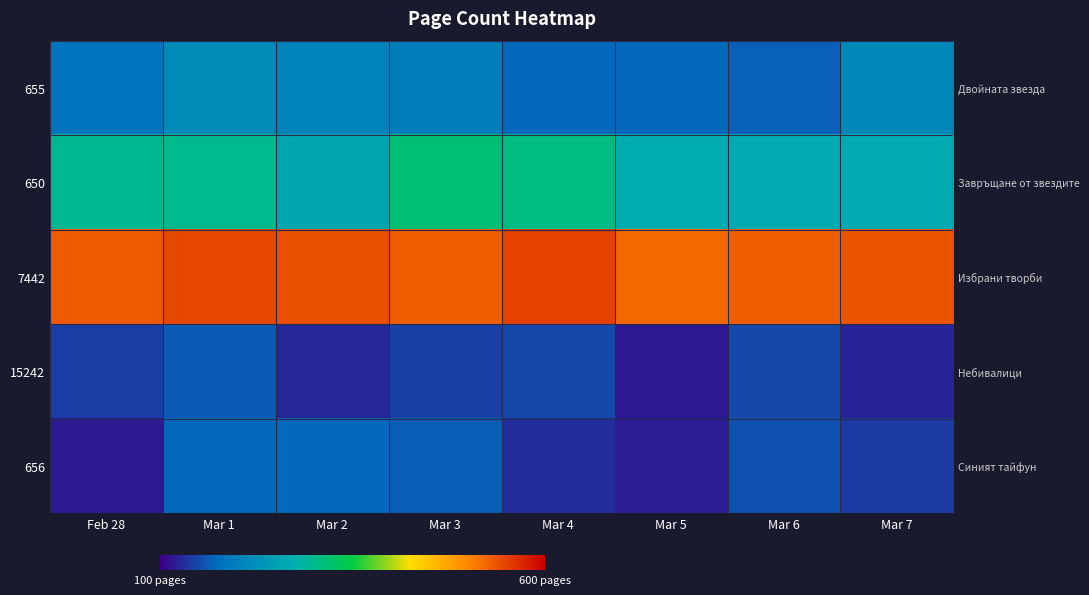

At which category does the chart reach its peak across all series?

Mar 4